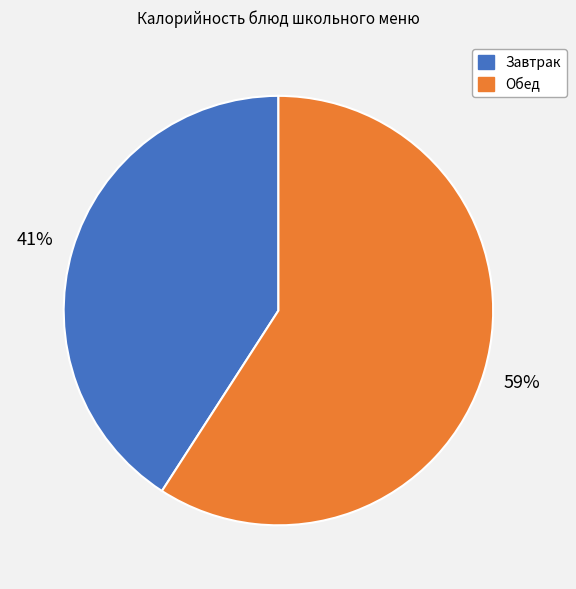

To the nearest percent, what portion does Завтрак represent?

41%